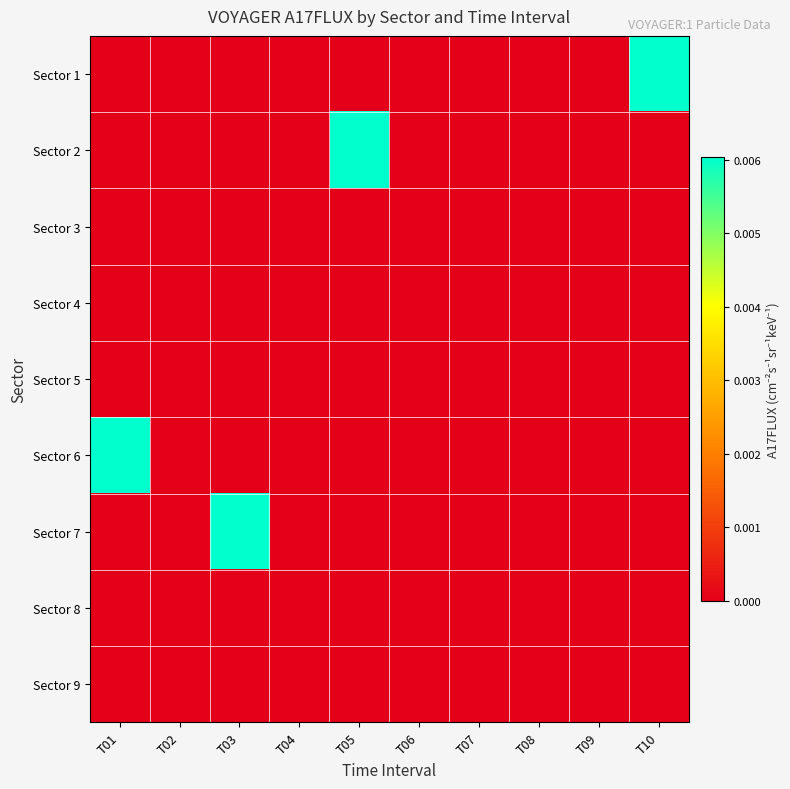

Which has a higher value, T07 or T08?

T07